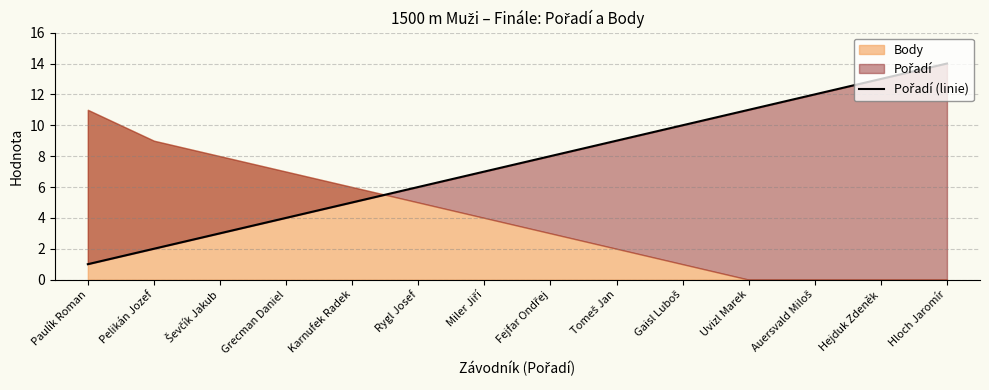

What is the difference between the second highest and second lowest values?

11